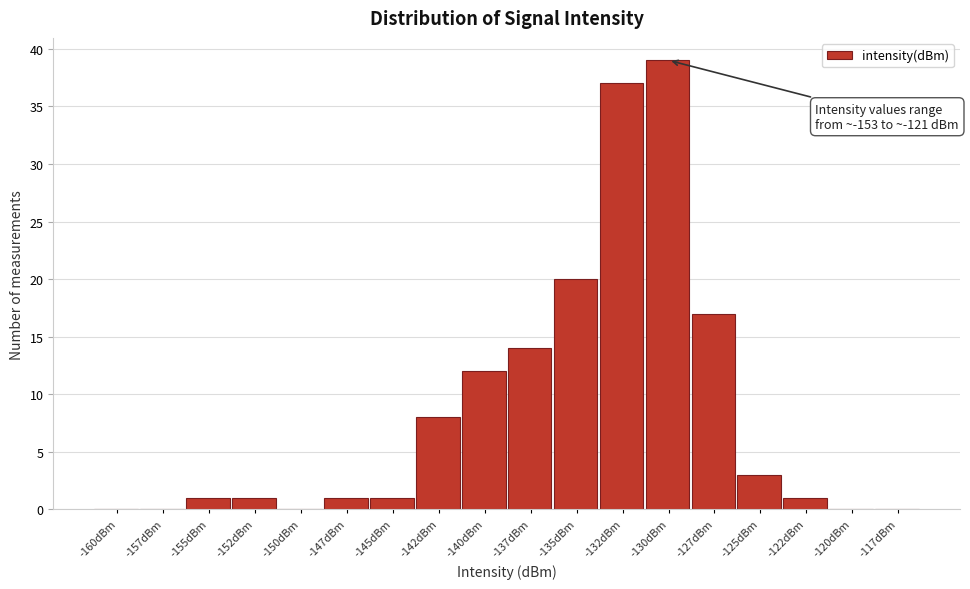

Reading right to left, list all the values displayed in this chart.

-117dBm=0	-120dBm=0	-122dBm=1	-125dBm=3	-127dBm=17	-130dBm=39	-132dBm=37	-135dBm=20	-137dBm=14	-140dBm=12	-142dBm=8	-145dBm=1	-147dBm=1	-150dBm=0	-152dBm=1	-155dBm=1	-157dBm=0	-160dBm=0